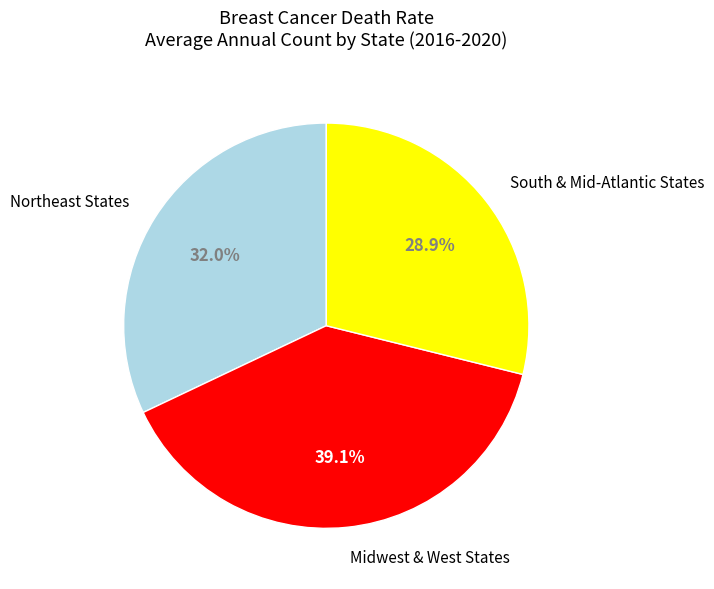

Approximately how many times larger is the value at Northeast States compared to Midwest & West States?

0.8